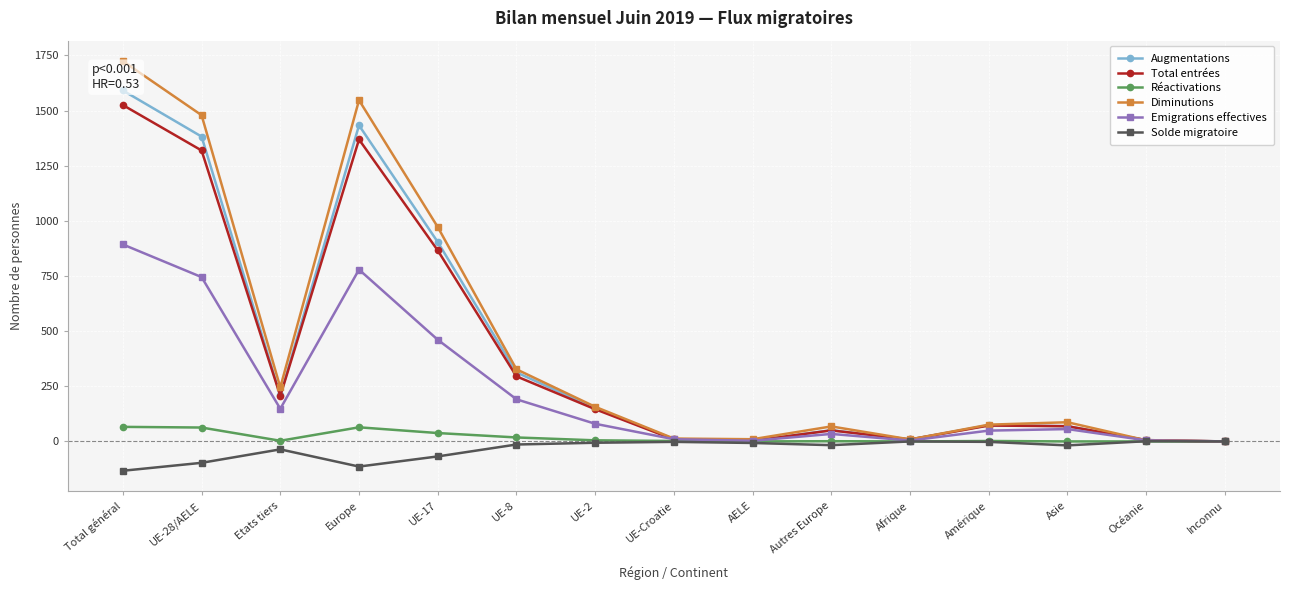

Which series has the largest total across all categories?

Diminutions